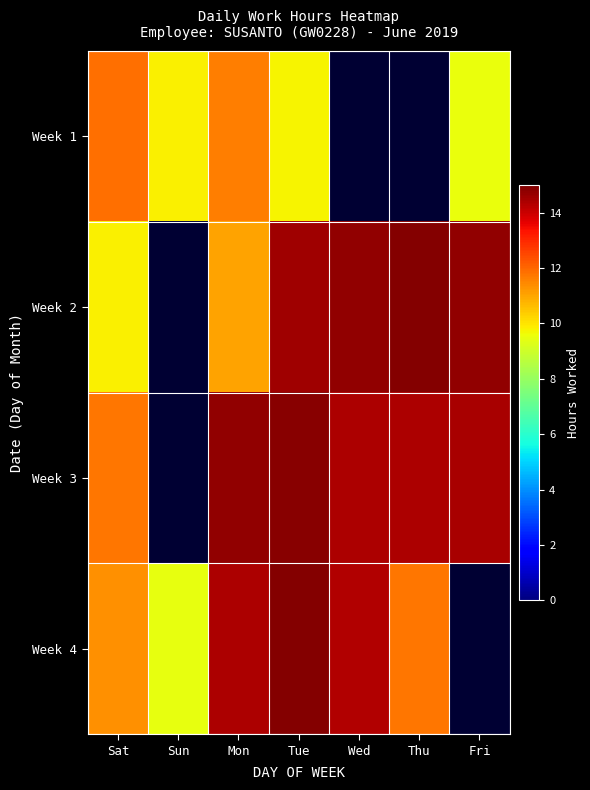

The value of Week 1 at Sun is 4.3. True or false?

False